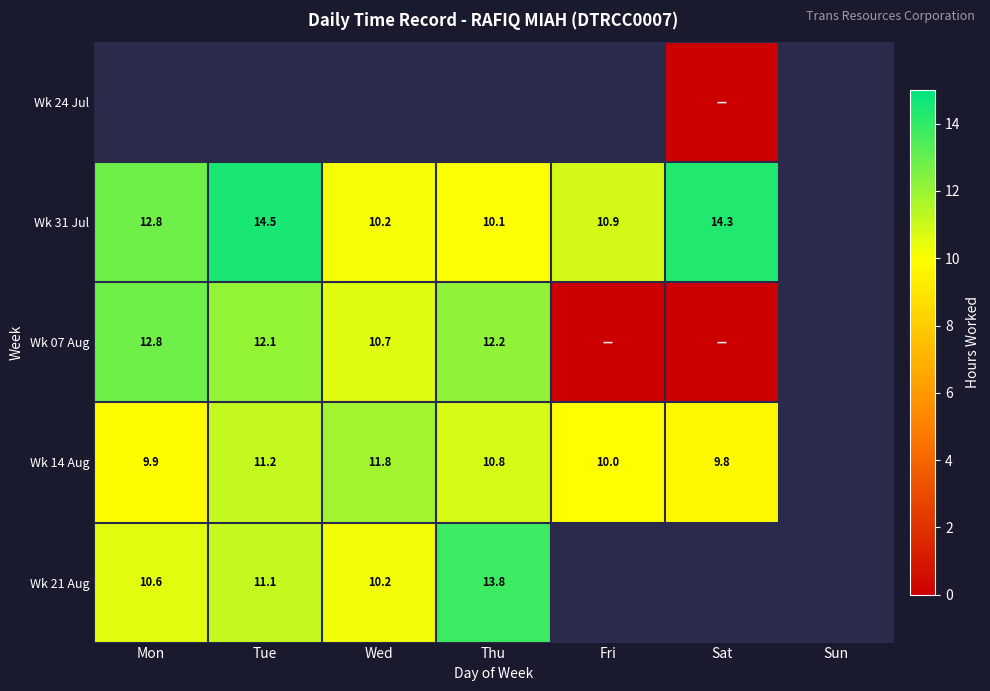

The Wk 21 Aug series shows 6.3 at Wed. True or false?

False